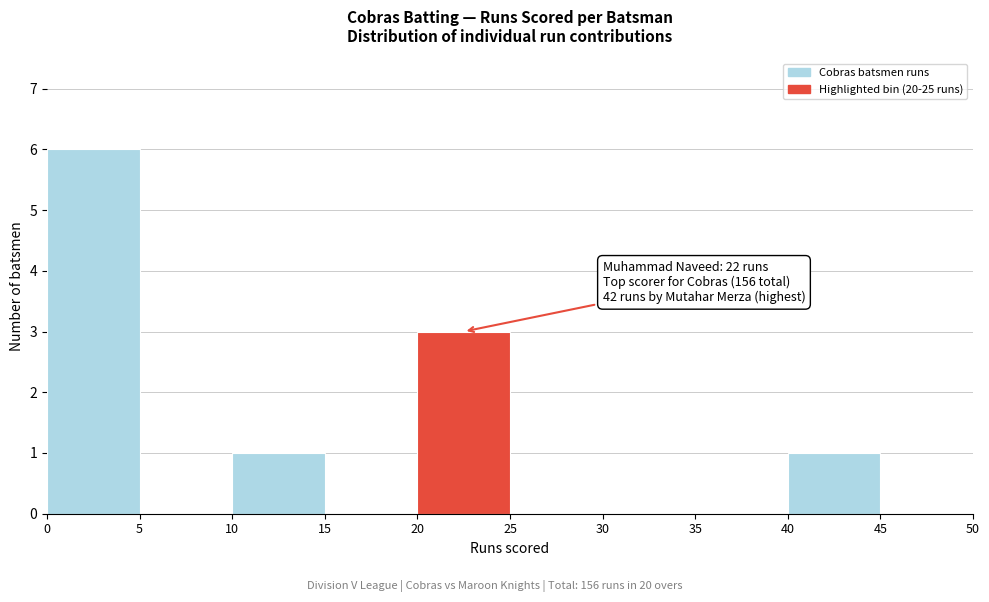

Which range on the x-axis has the tallest bar?

0 to 5